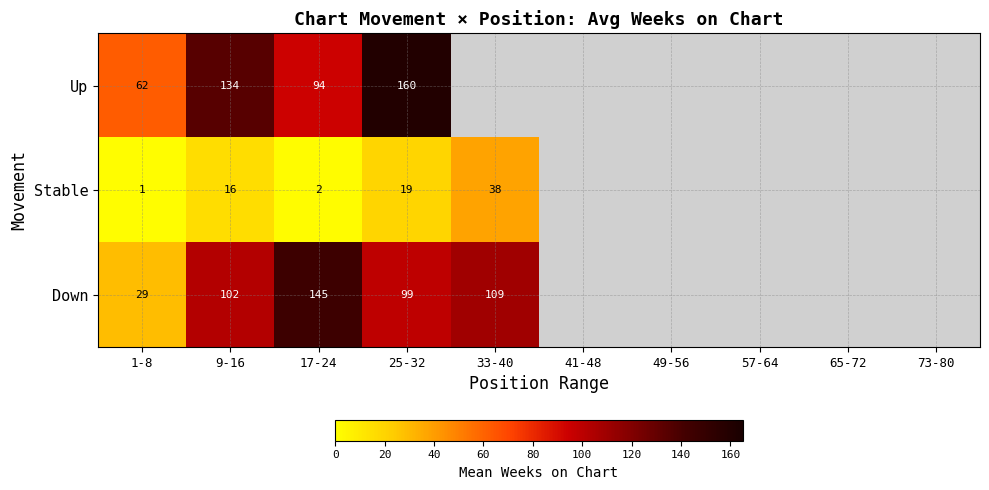

The Up series shows 160.0 at 25-32. True or false?

True